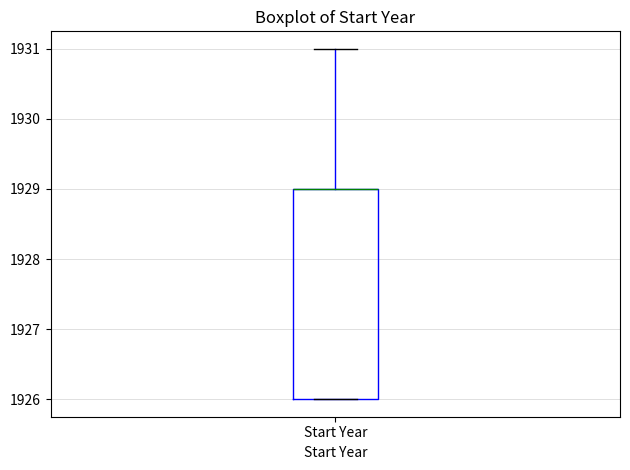

Where is the upper edge of the box for Start Year on the y-axis? The values are not printed on the chart, so give them approximately, as read against the axis.

1929